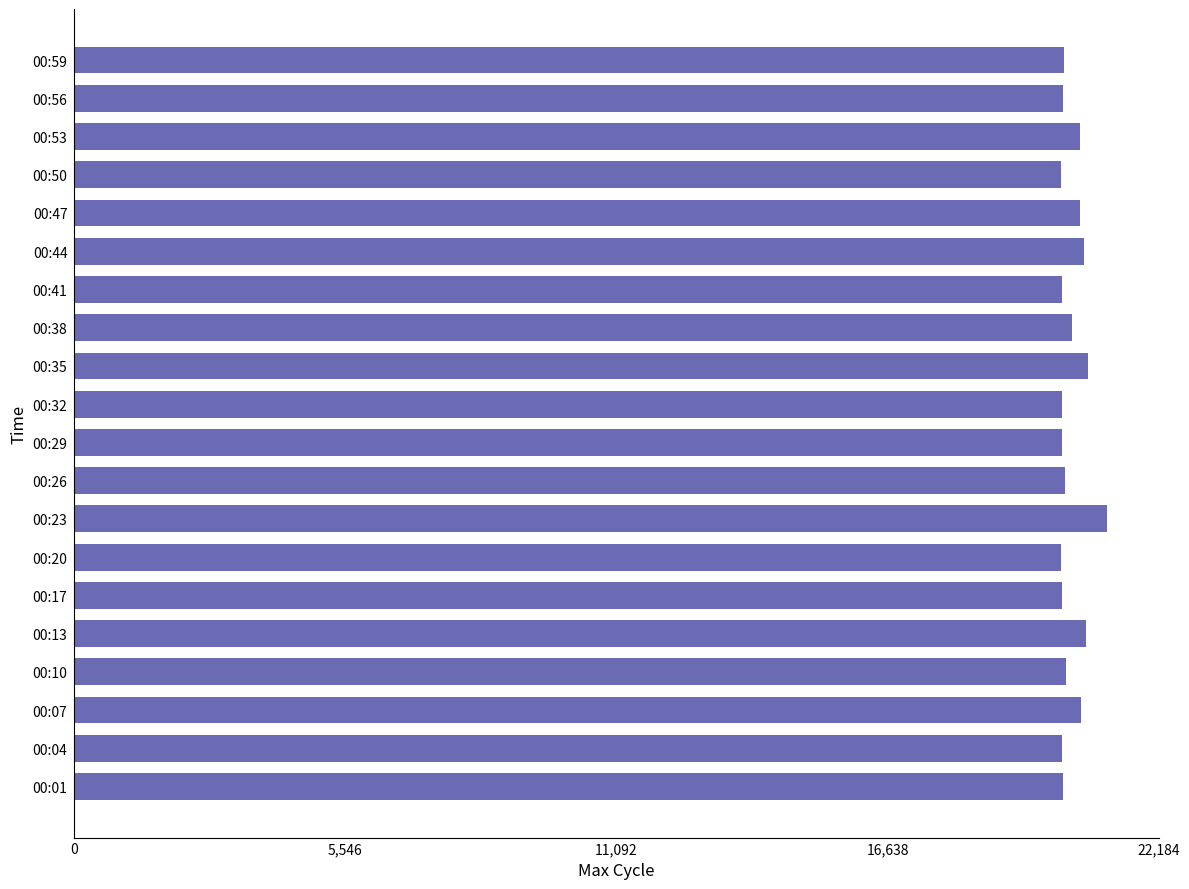

What is the average value?

20402